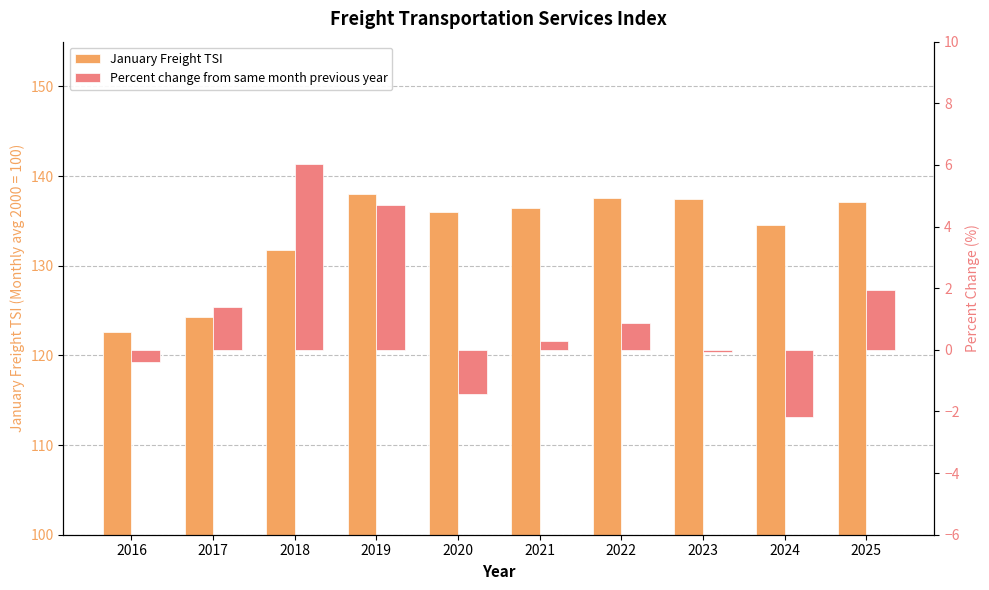

Count the number of data series in this chart.

2